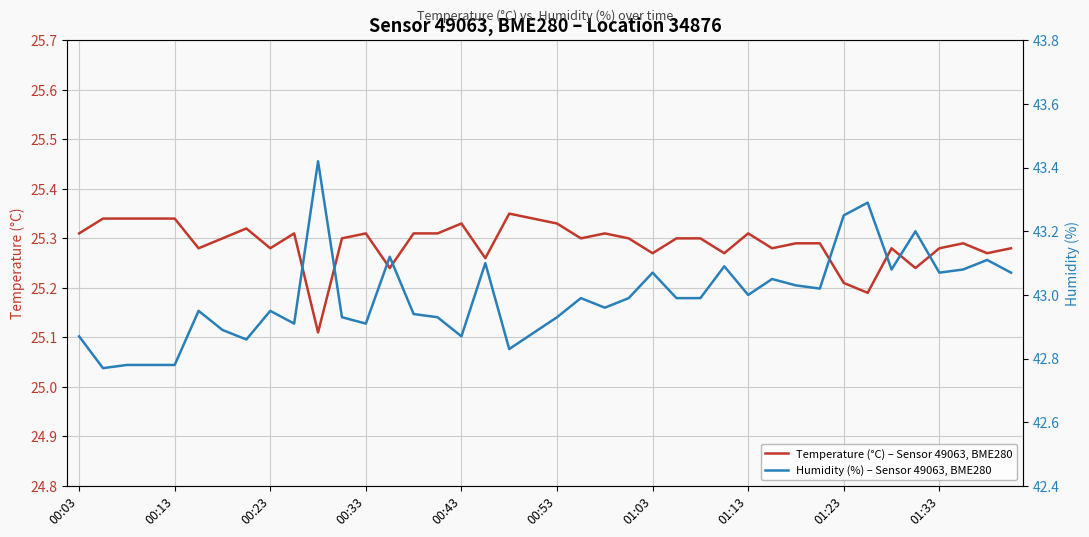

The Humidity (%) – Sensor 49063, BME280 series shows 74.5 at 23. True or false?

False